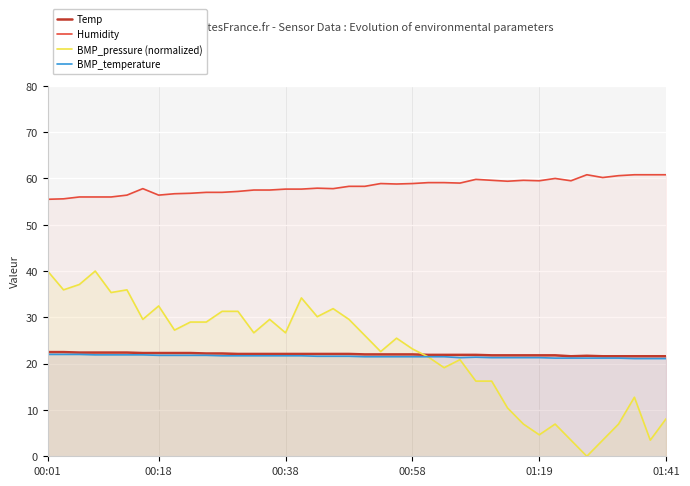

At which category does Temp reach its first local valley?

33